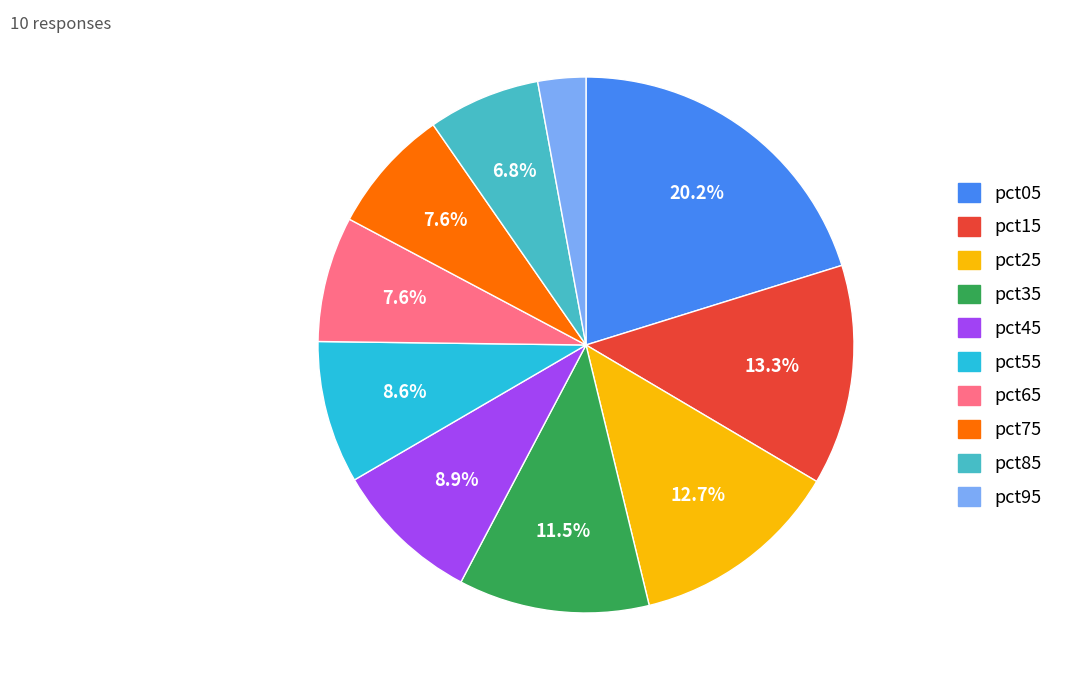

Count the number of slices in the pie.

10